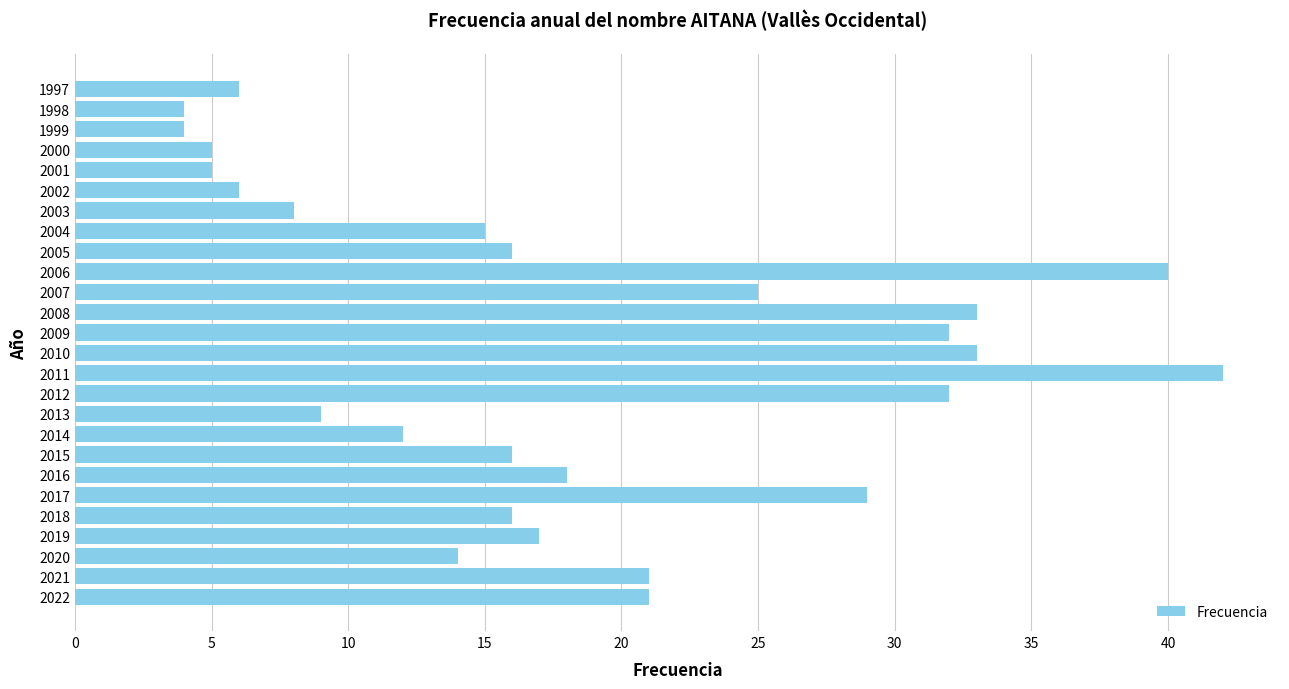

Reading bottom to top, list all the values displayed in this chart.

2022=21	2021=21	2020=14	2019=17	2018=16	2017=29	2016=18	2015=16	2014=12	2013=9	2012=32	2011=42	2010=33	2009=32	2008=33	2007=25	2006=40	2005=16	2004=15	2003=8	2002=6	2001=5	2000=5	1999=4	1998=4	1997=6